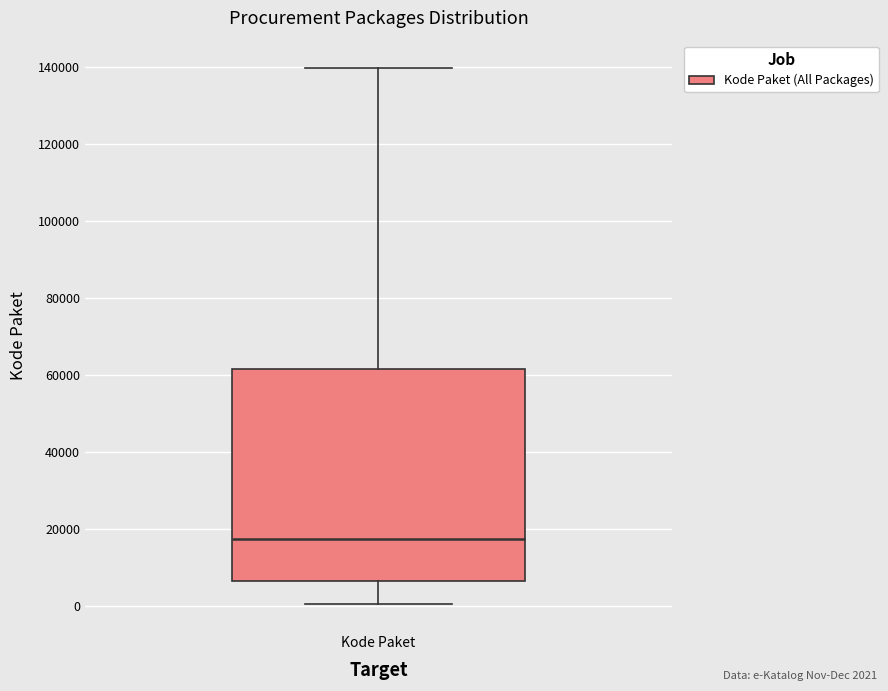

Read this box plot against the y-axis: the position of the median line, the range covered by the box, and the ends of both whiskers. The values are not printed on the chart, so give them approximately, as read against the axis.

median 18000, box 6000 to 62000, whiskers 0 to 140000